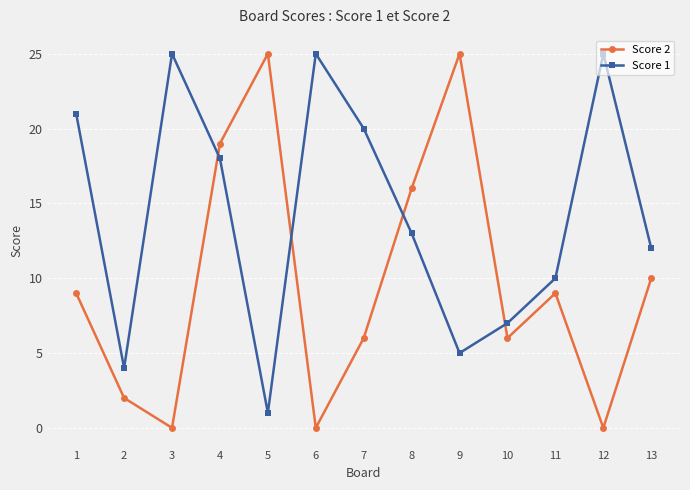

What is the approximate value of Score 1 at 13?

12